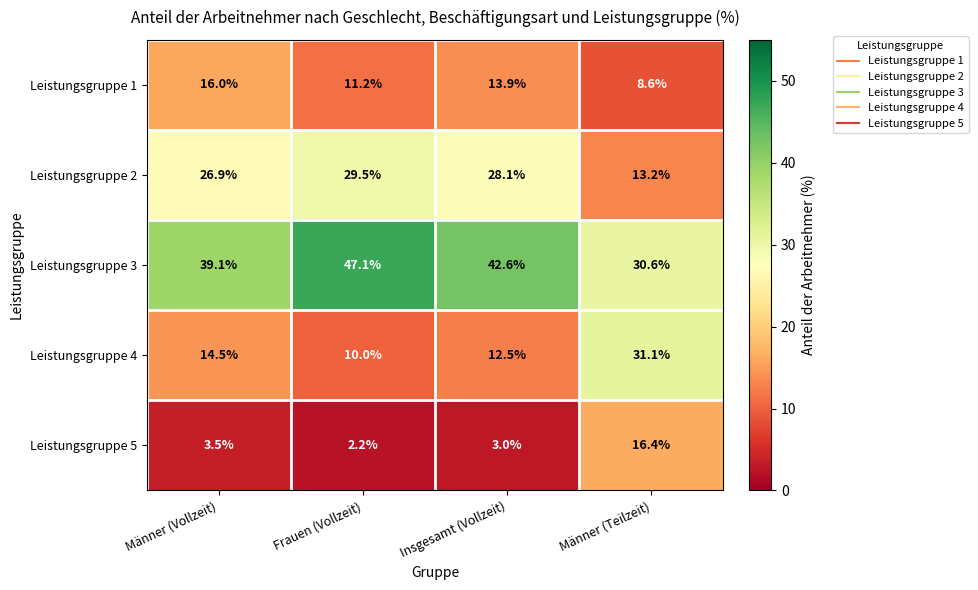

Which series has the largest range (max minus min)?

Leistungsgruppe 4